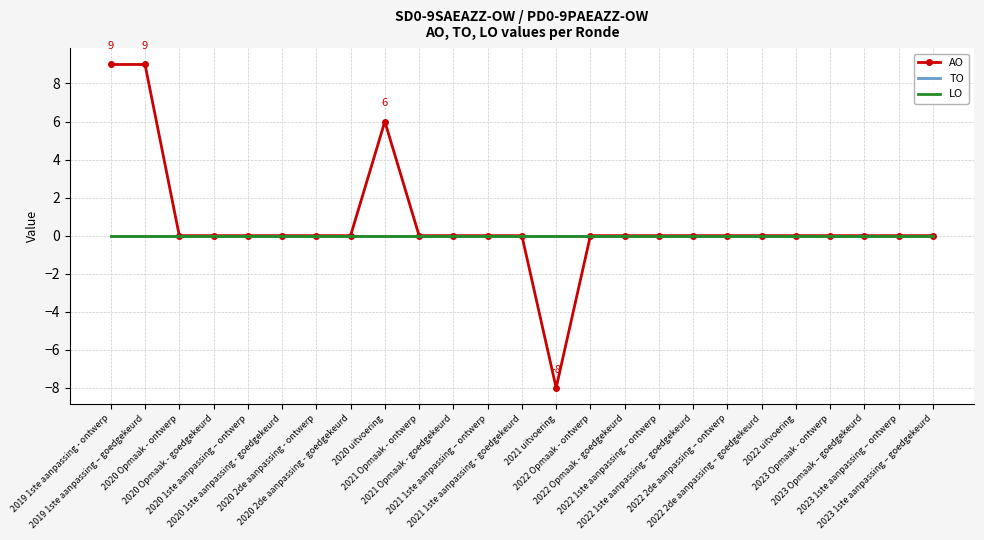

At how many categories does at least one series exceed 8?

2